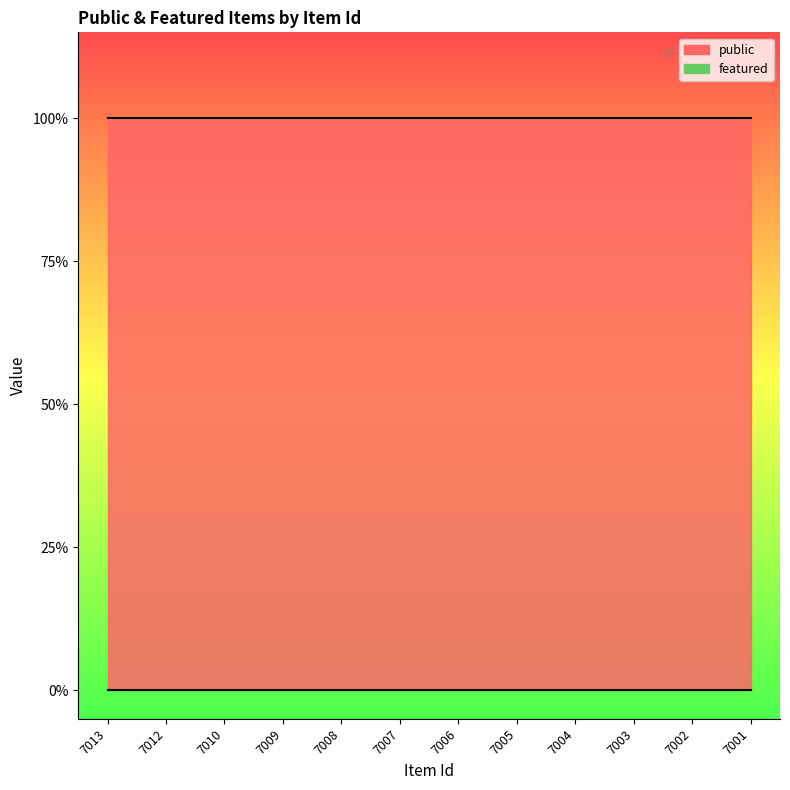

At which category is the sum across all series the highest?

7013